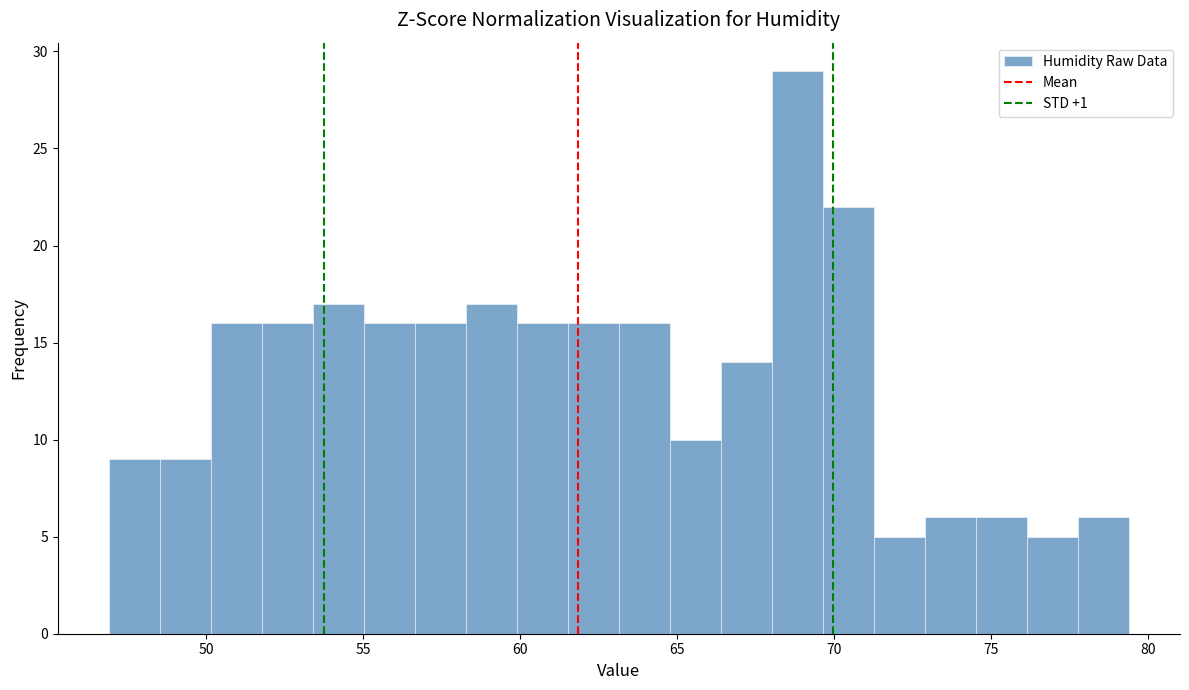

Around what value on the x-axis is the tallest bar? Give the approximate position of its centre, as read against the axis.

69.0